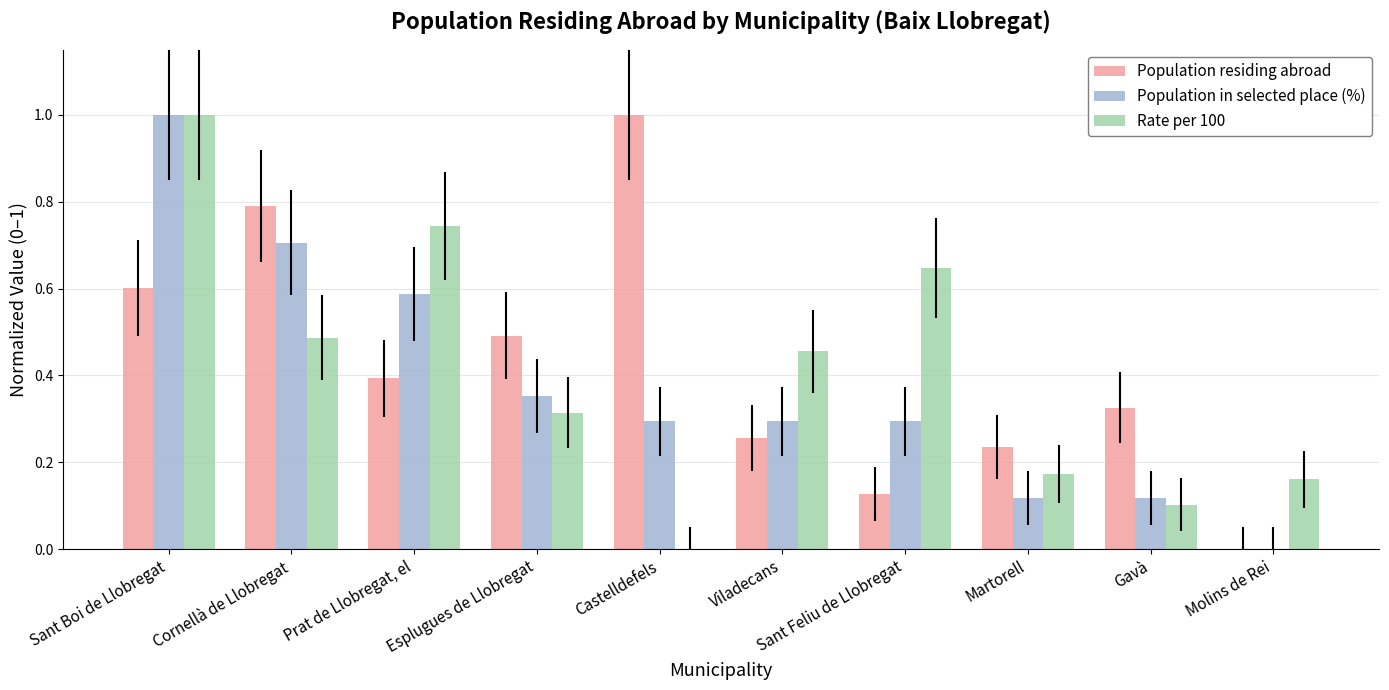

Is the value of Rate per 100 at Sant Boi de Llobregat greater than the value of Population residing abroad at Molins de Rei?

Yes